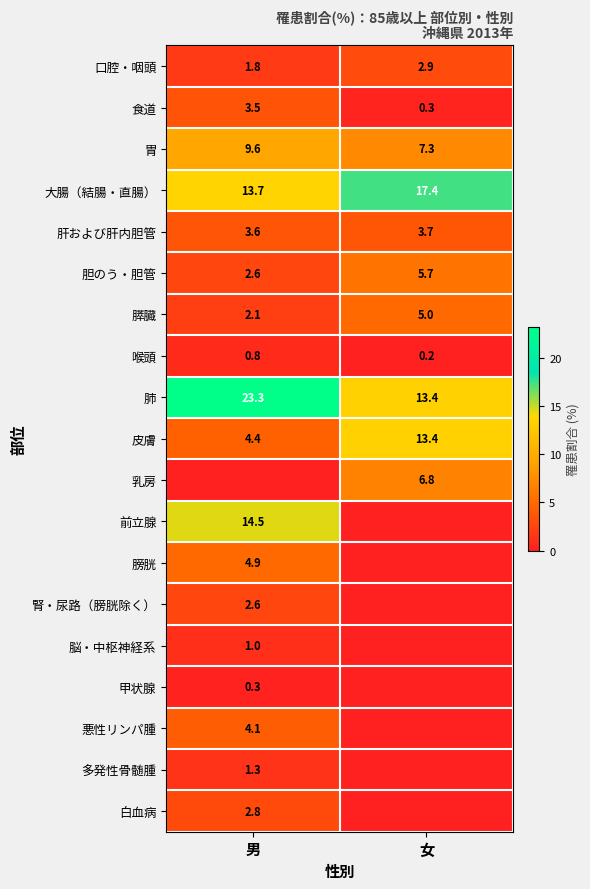

The value of 膀胱 at 男 is 4.9. True or false?

True